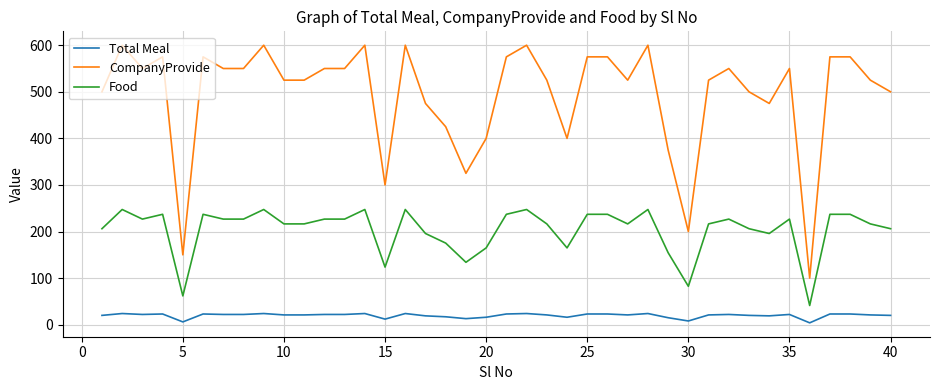

True or false: Food and Total Meal intersect in this chart.

False